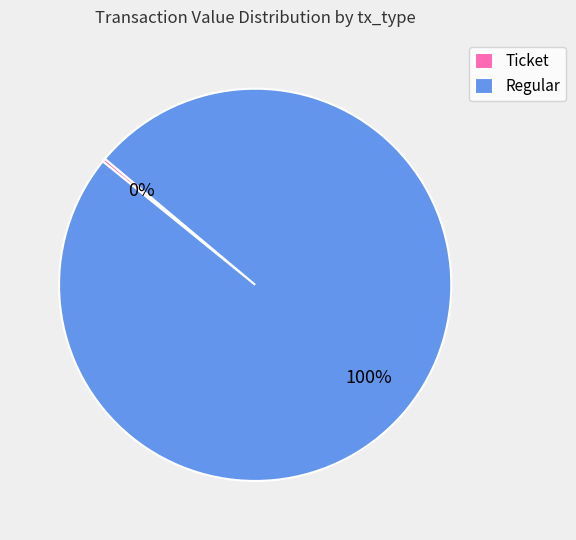

Between Ticket and Regular, which is larger?

Regular